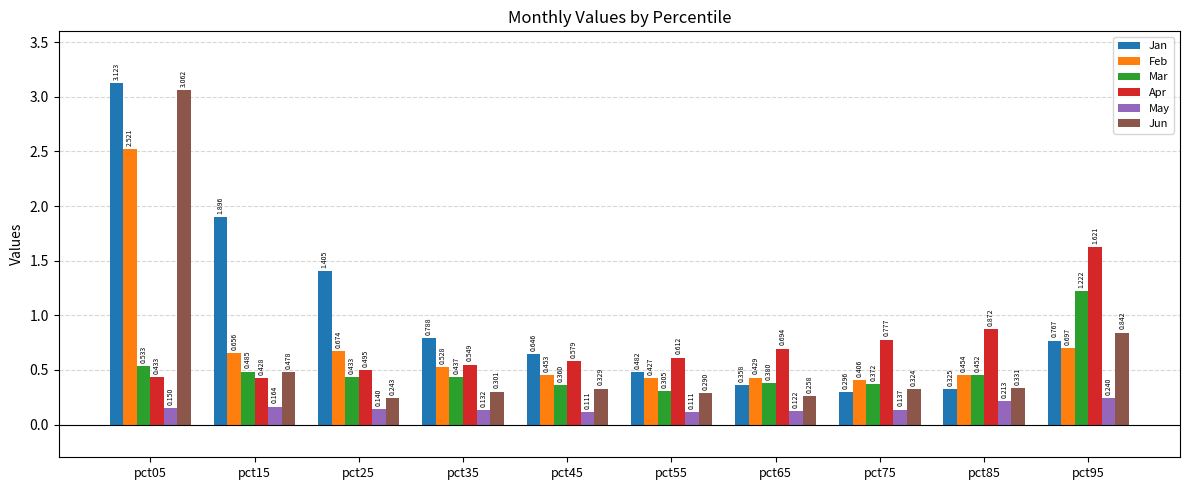

Is it true that Feb equals 0.8 at pct45?

False